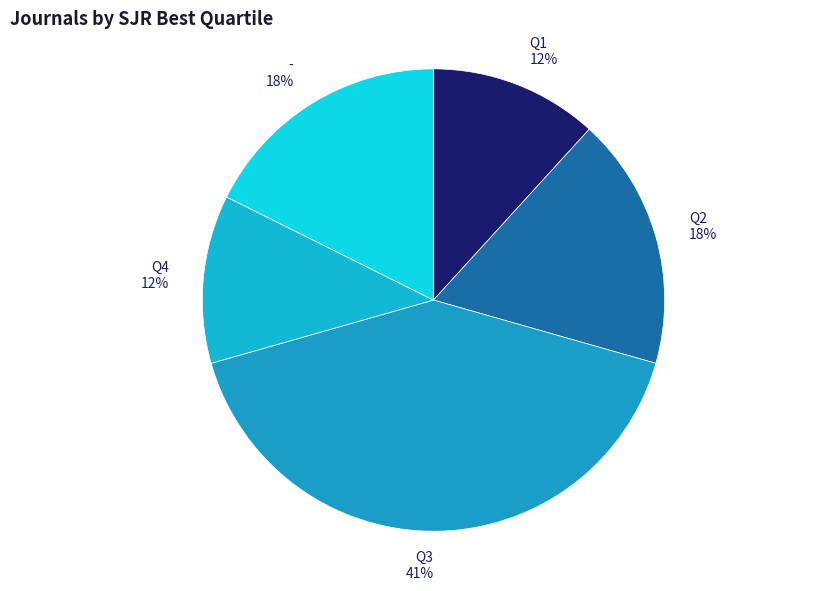

What is the ratio of the value at Q4 to the value at Q2?

0.7